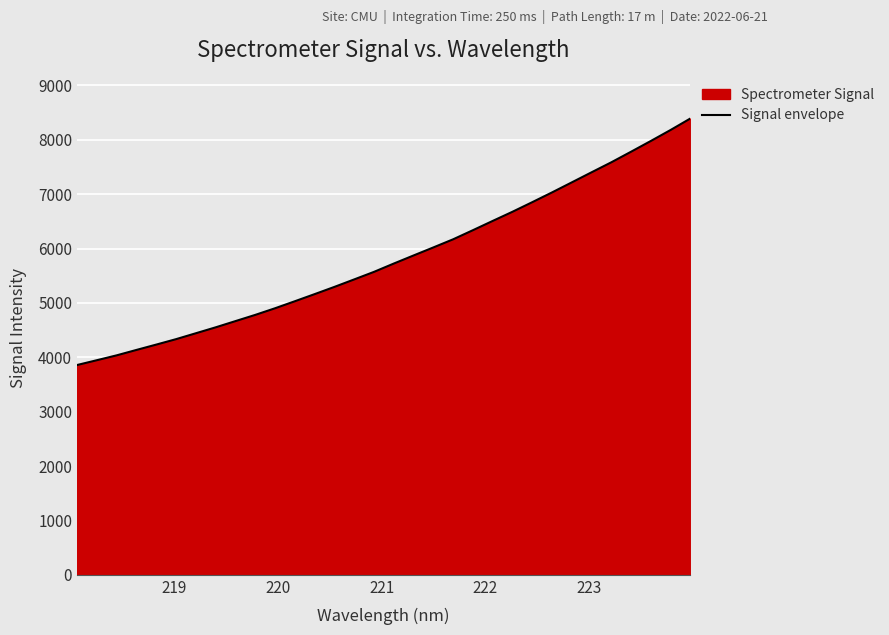

Reading right to left, extract all data points from this chart.

8391.7	8180.6	7978.4	7780.9	7586.2	7402.3	7216.9	7032.3	6852.7	6676.6	6508.1	6337.8	6170.2	6020.7	5873.1	5724.3	5571.4	5432.7	5295.1	5162.1	5031.2	4902.2	4780.3	4665.9	4551.5	4442.7	4334.1	4234.0	4135.8	4036.3	3946.8	3858.3